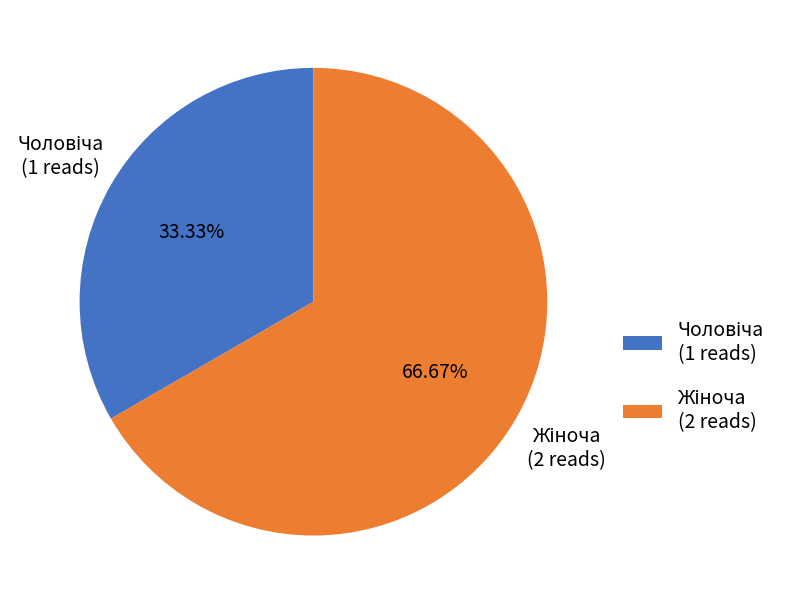

To the nearest percent, what portion does Жіноча represent?

67%